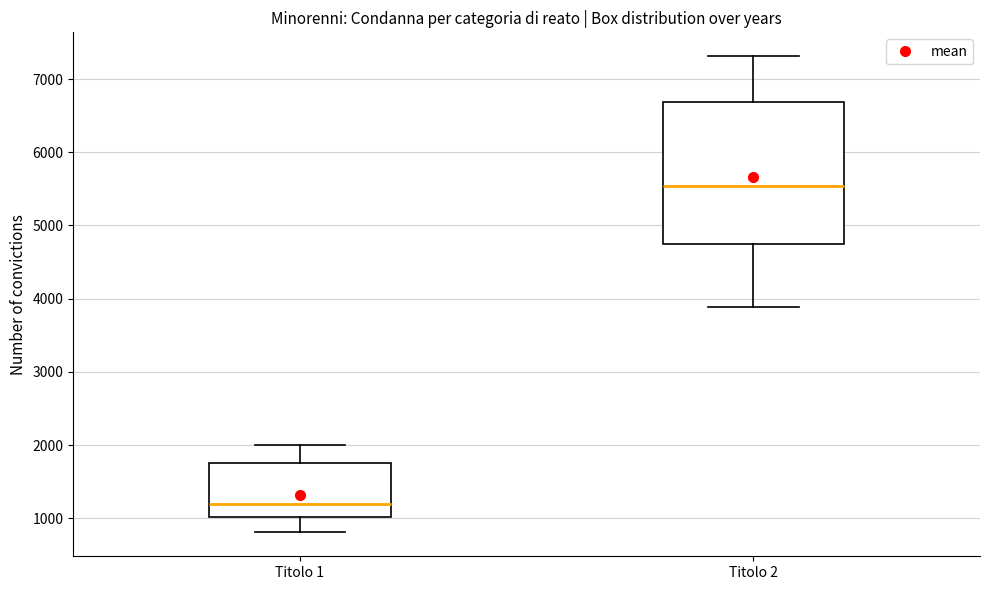

Reading left to right, transcribe this box plot: for each box, give where its median line is, the range the box spans, and where its two whiskers end, as read against the y-axis. The values are not printed on the chart, so give them approximately, as read against the axis.

Titolo 1: median 1200, box 1000 to 1800, whiskers 800 to 2000
Titolo 2: median 5500, box 4800 to 6700, whiskers 3900 to 7300